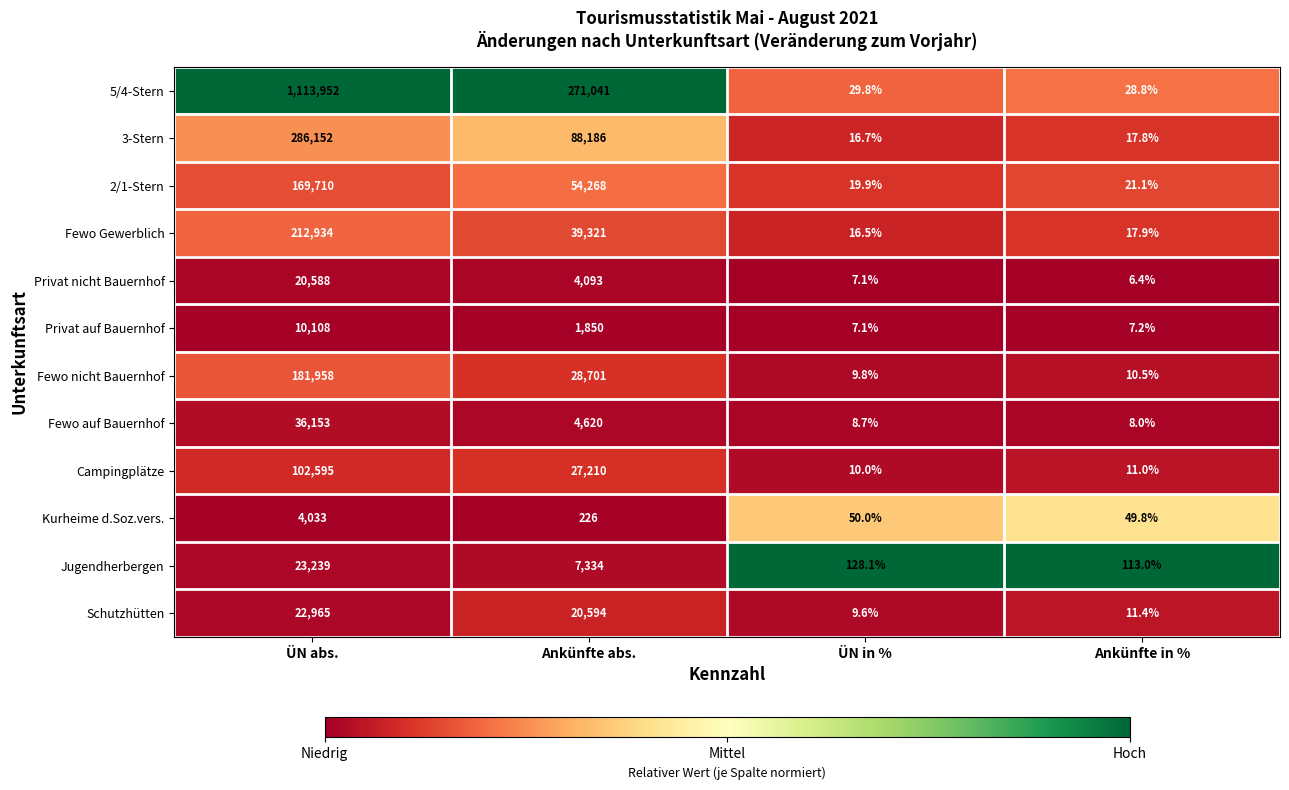

At which category is the sum across all series the highest?

ÜN abs.